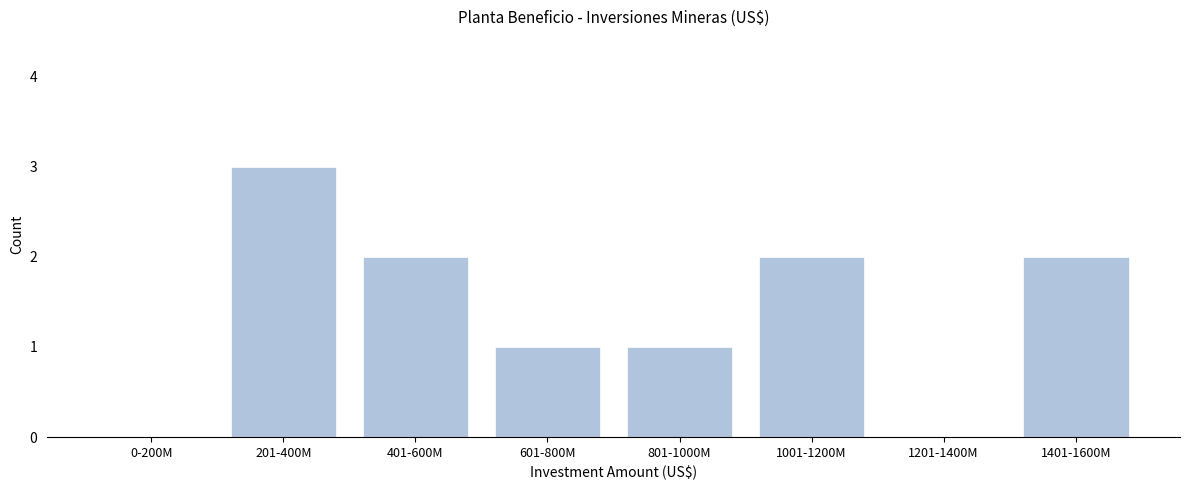

Reading right to left, list all the values displayed in this chart.

1401-1600M=2	1201-1400M=0	1001-1200M=2	801-1000M=1	601-800M=1	401-600M=2	201-400M=3	0-200M=0